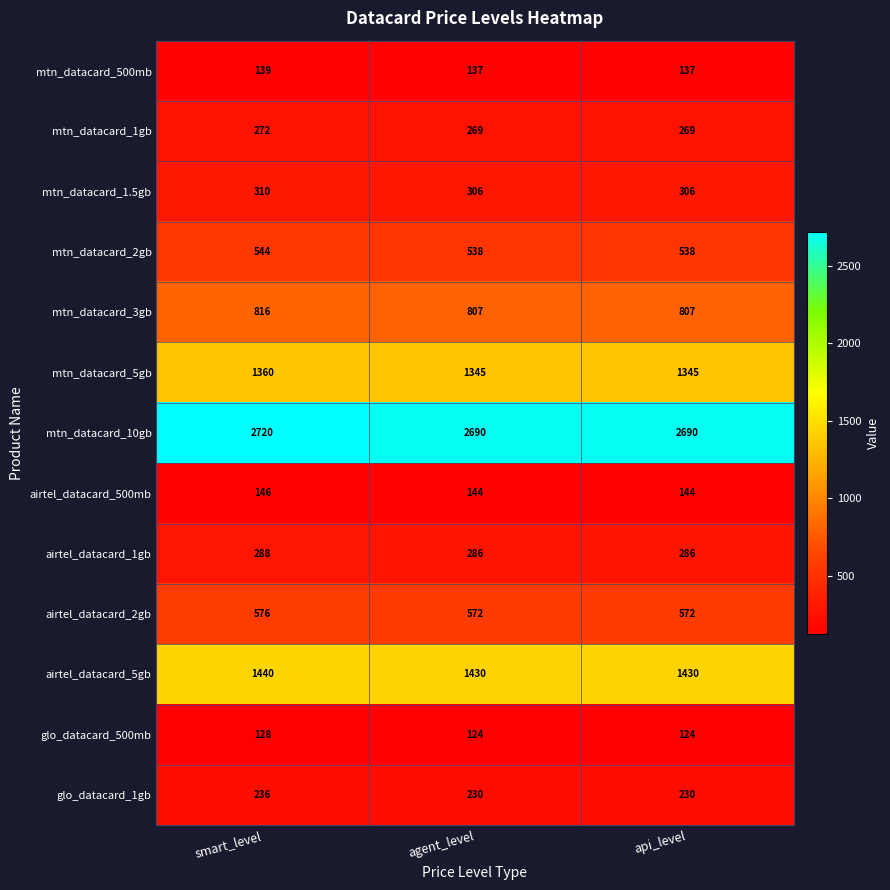

What is the greatest value displayed?

2720